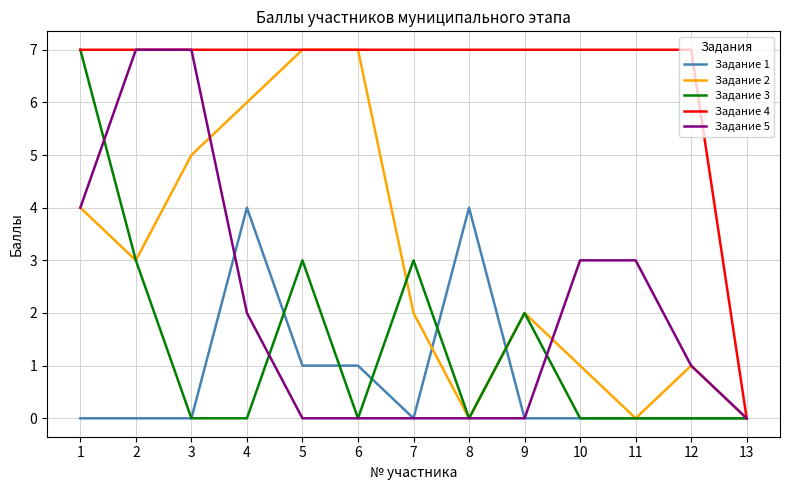

Between 6 and 12, which series saw the biggest shift?

Задание 2